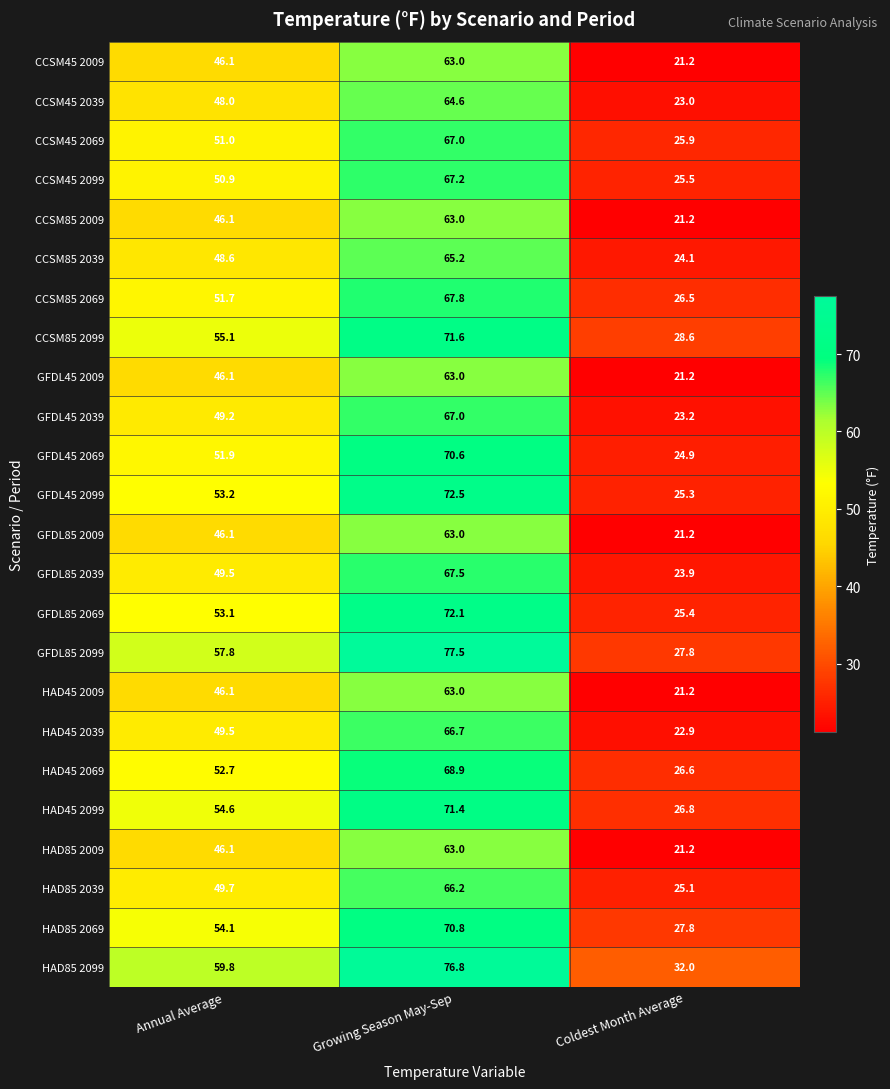

At which label is CCSM45 2069 closest to 46?

Annual Average